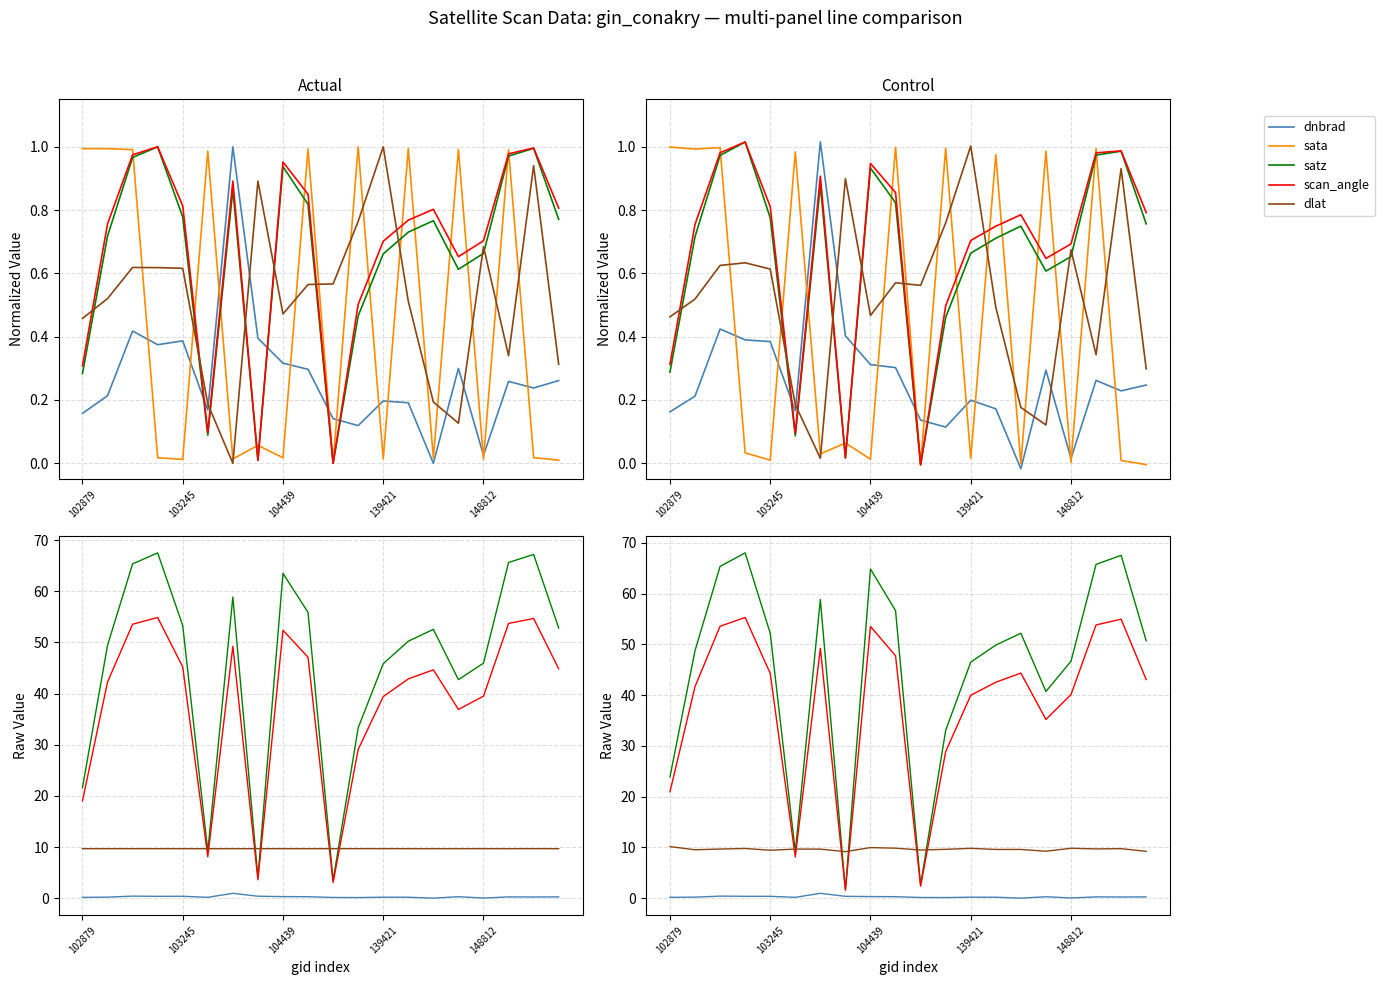

What value does the dlat series have at 103245?

9.5